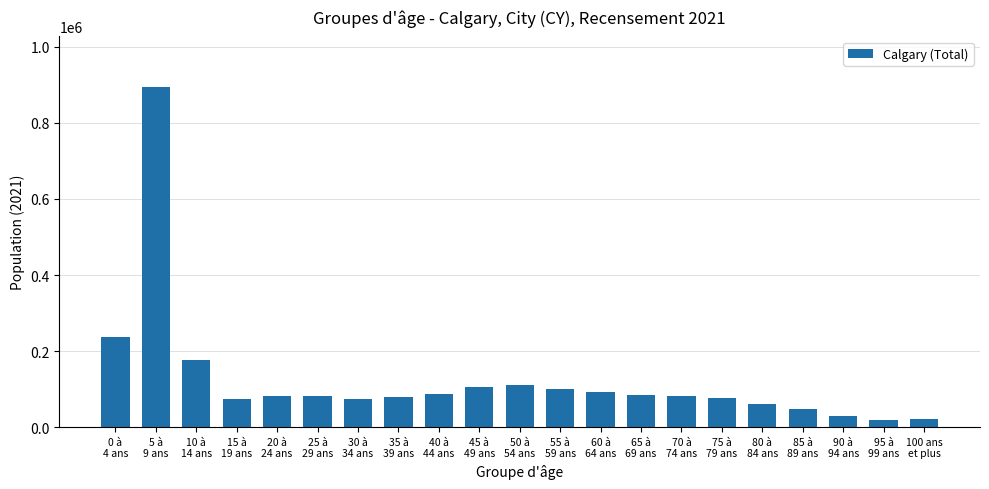

At which category does the chart reach its peak across all series?

5 à
9 ans